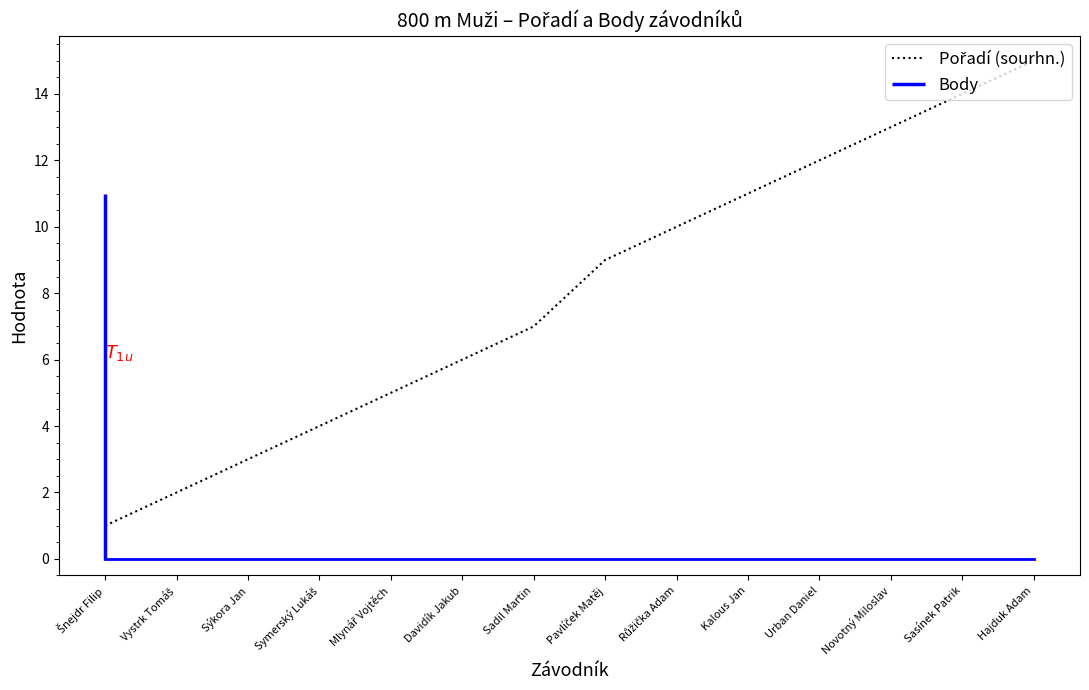

Which label corresponds to the smallest value in the chart?

Šnejdr Filip